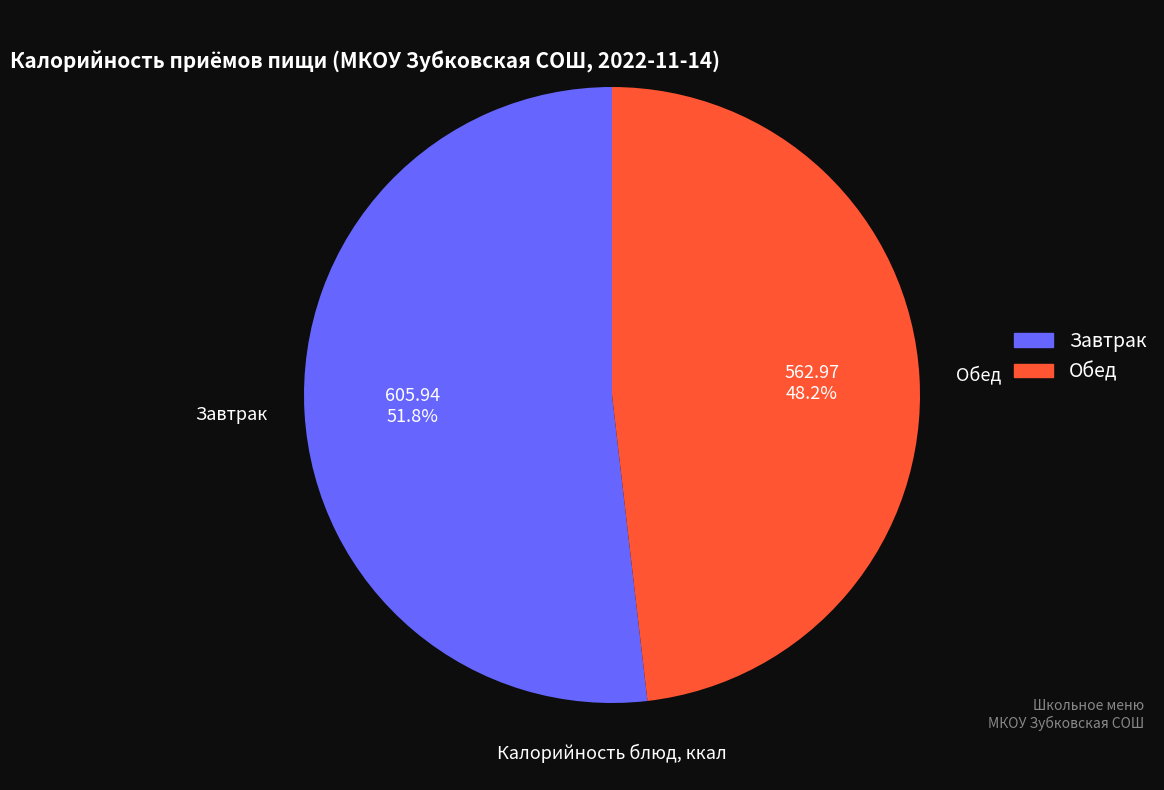

Does any single category account for the majority?

Yes